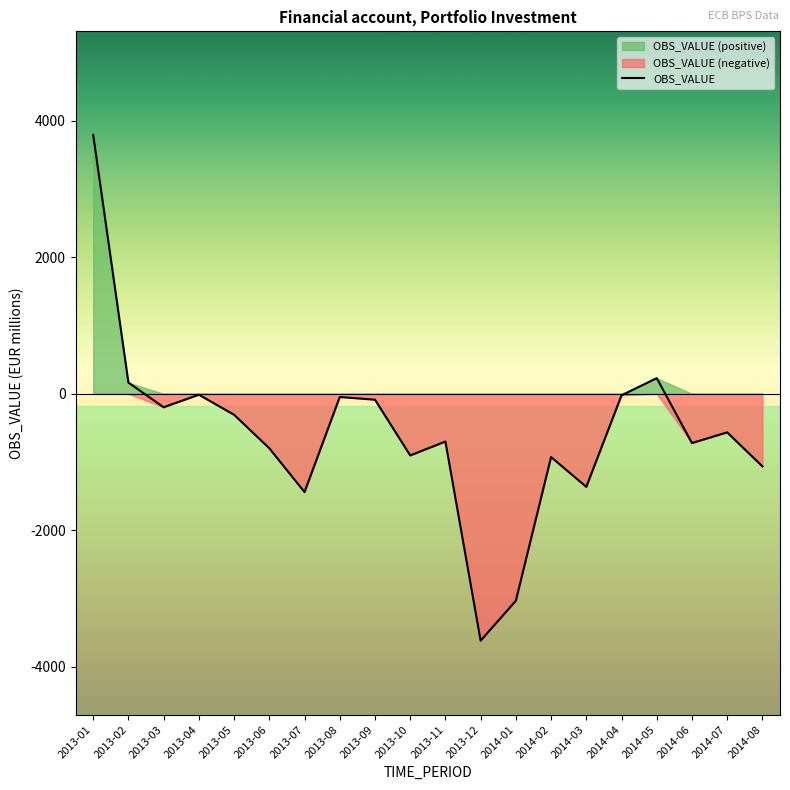

How many values are below zero?

17